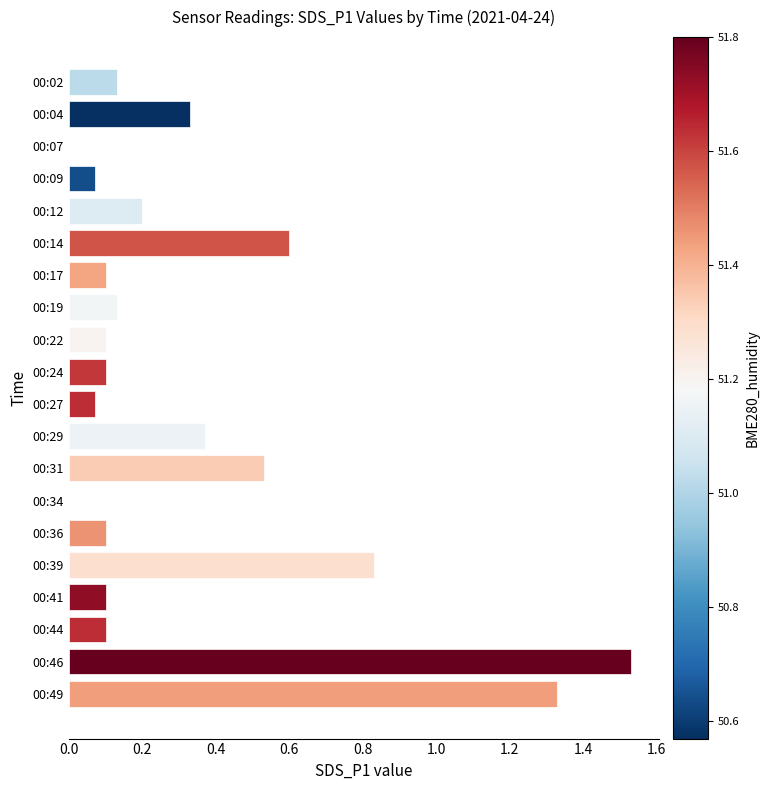

The chart shows a value of 0.0 at 00:07. True or false?

True